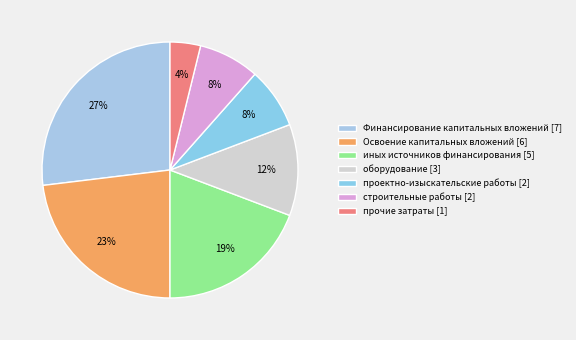

Rank the categories by value from highest to lowest.

Финансирование капитальных вложений, Освоение капитальных вложений, иных источников финансирования, оборудование, проектно-изыскательские работы, строительные работы, прочие затраты